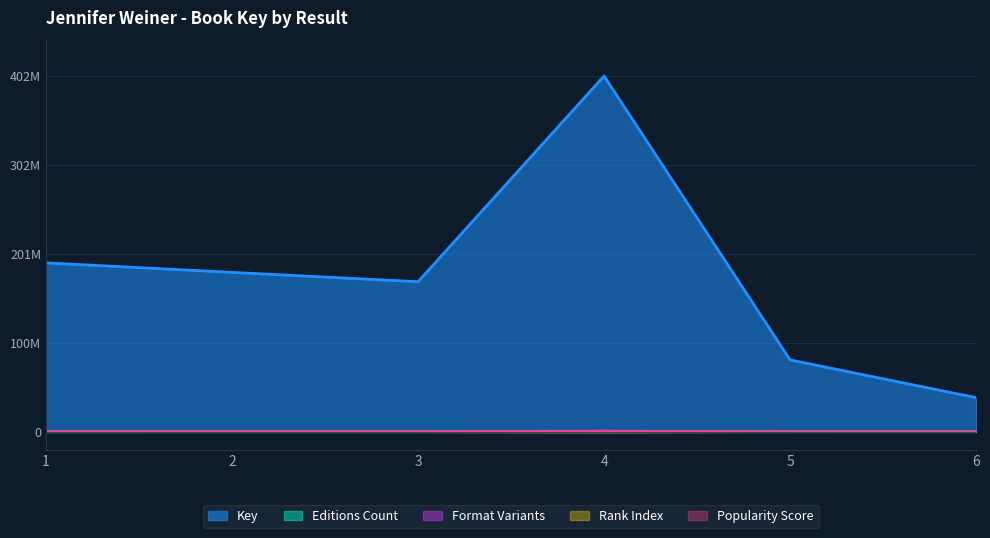

What is the difference between the values at 4 and 6?

1092348.8